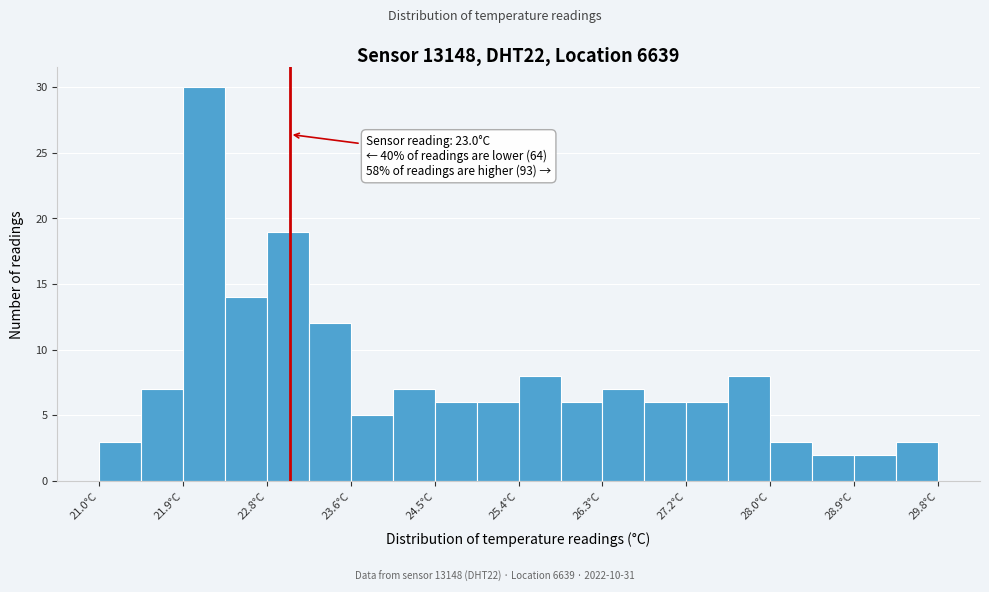

Which range on the x-axis has the tallest bar?

21.88 to 22.32